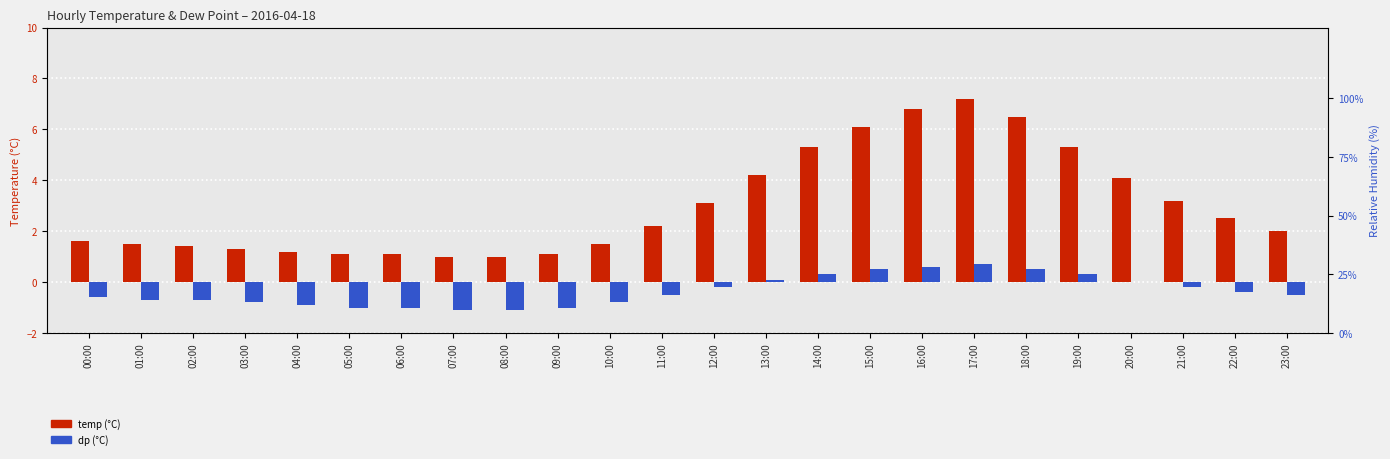

What position from the right is 20:00?

4